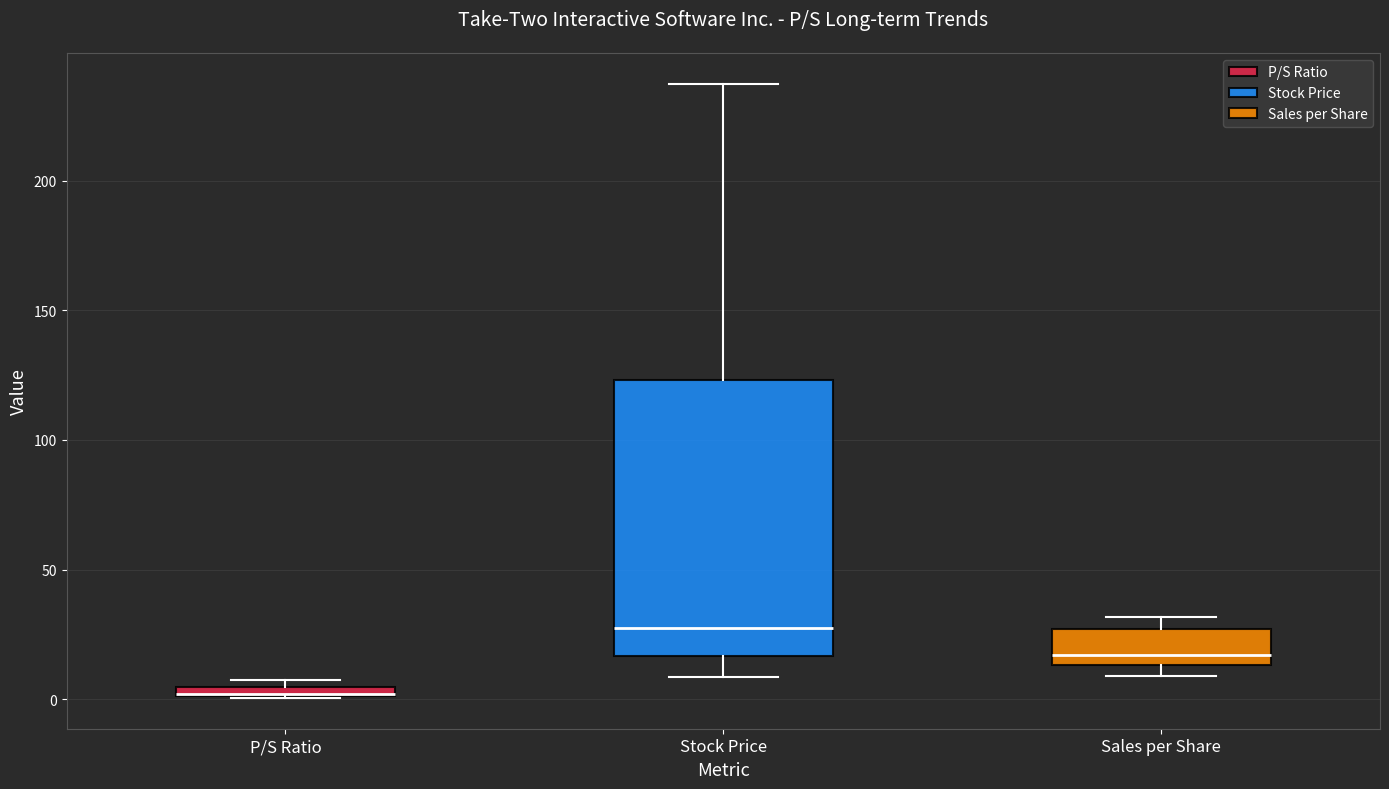

Where is the lower edge of the box for Sales per Share on the y-axis? The values are not printed on the chart, so give them approximately, as read against the axis.

15